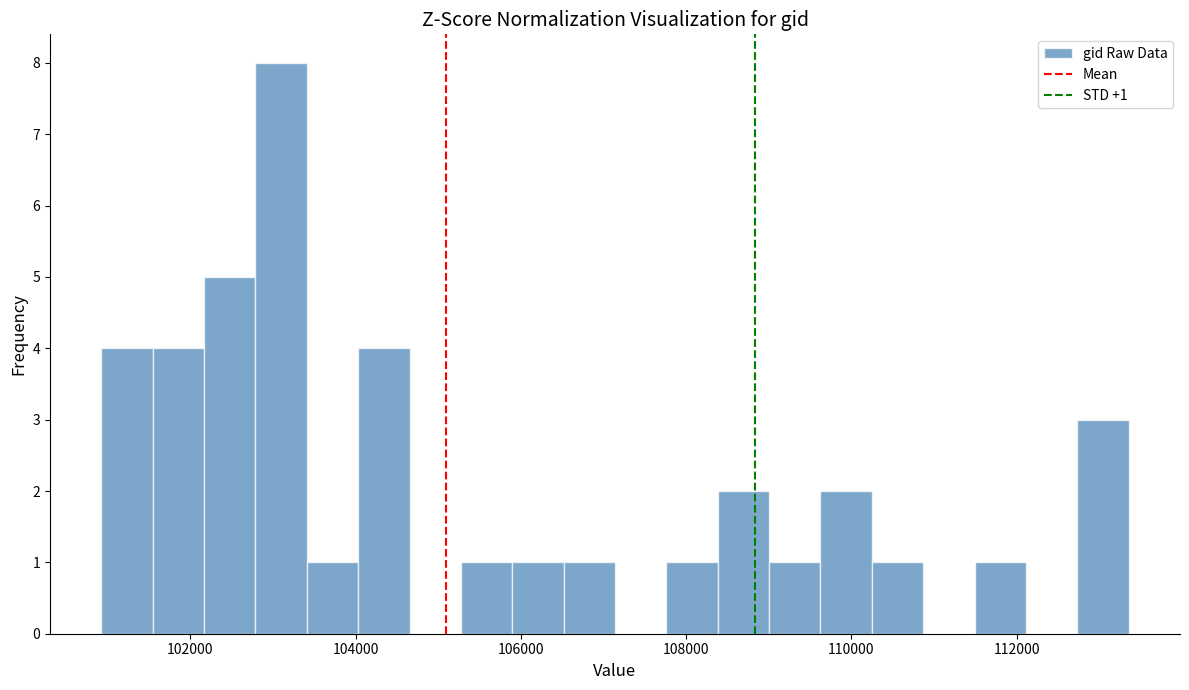

Read against the x-axis, roughly where is the centre of the tallest bar?

103000